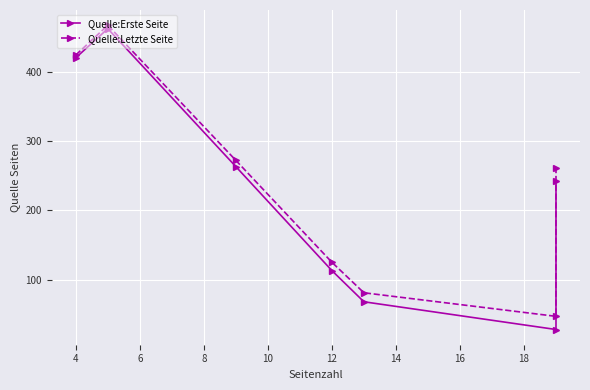

What is the value of the Quelle:Erste Seite point at the 6th from the left?

28